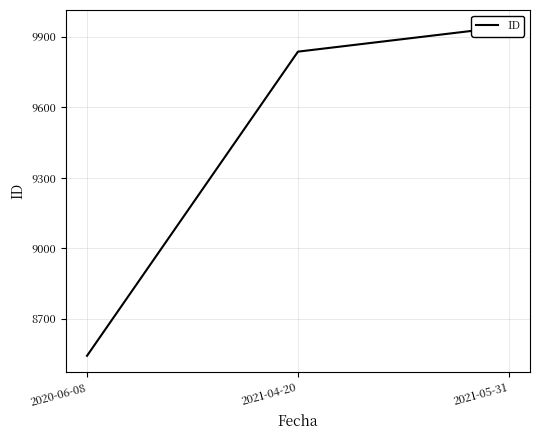

What is the minimum value shown in the chart?

8543